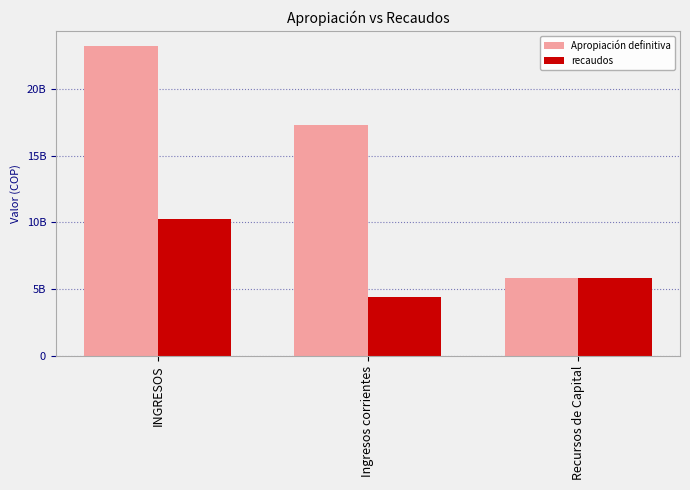

Reading left to right, list all the values displayed in this chart.

Apropiación definitiva: INGRESOS=23200108781	Ingresos corrientes=17331339632	Recursos de Capital=5868769149
recaudos: INGRESOS=10272236135	Ingresos corrientes=4435614468	Recursos de Capital=5836621667